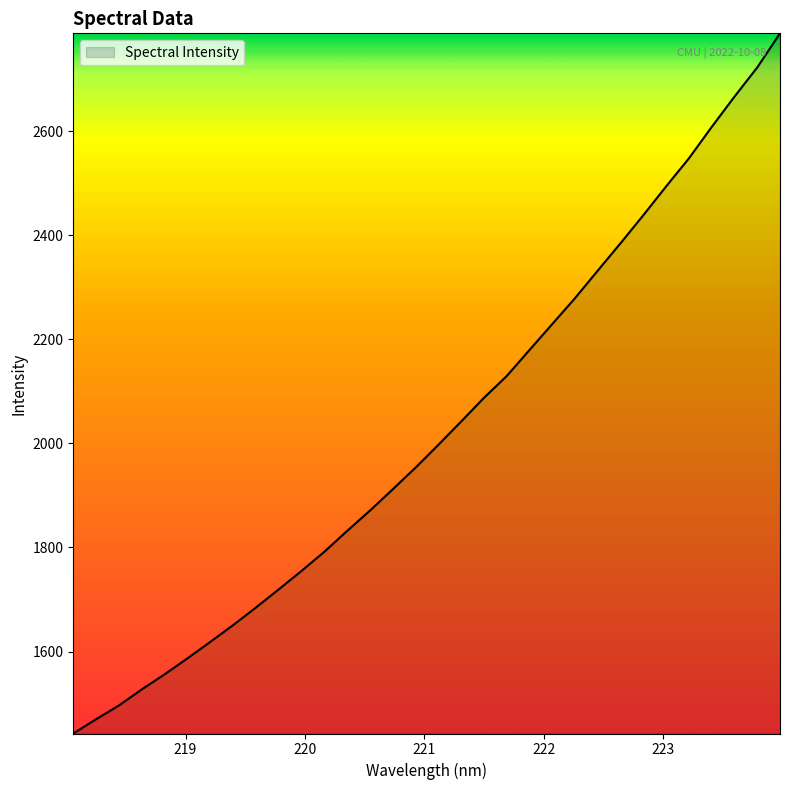

What is the greatest value displayed?

2787.7